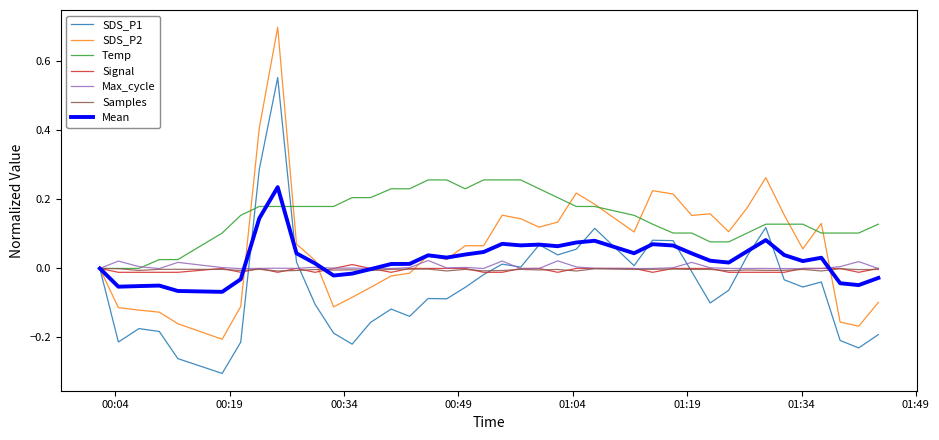

Which series has the largest range (max minus min)?

SDS_P2